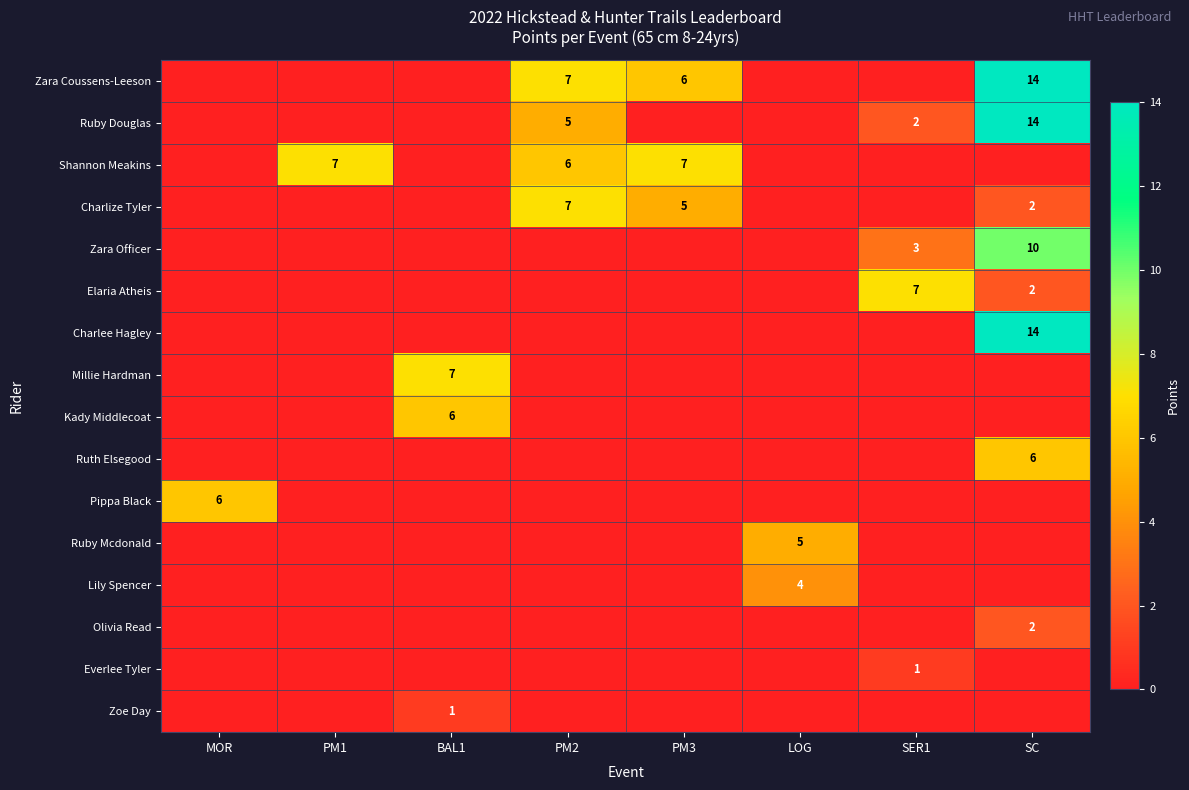

The value of Charlize Tyler at SC is 1. True or false?

False